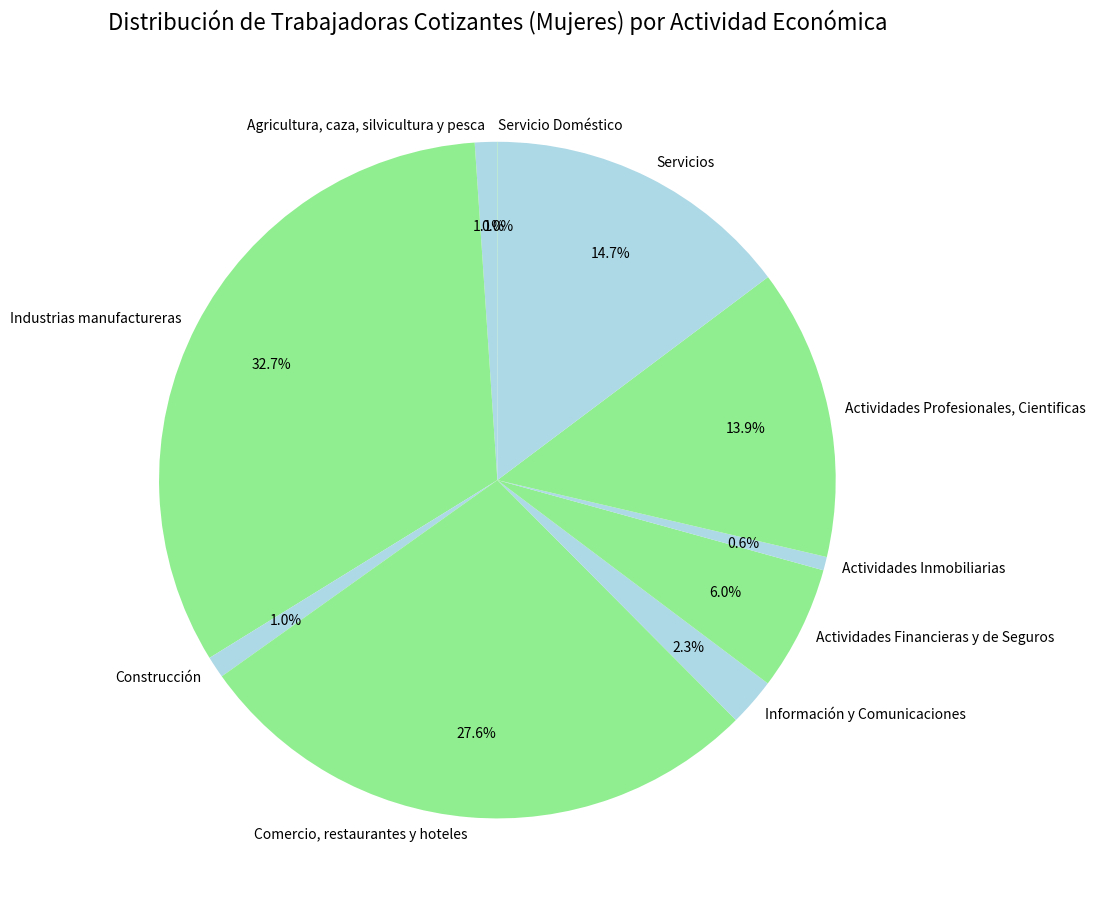

What percentage is the Actividades Financieras y de Seguros slice, to the nearest percent?

6%